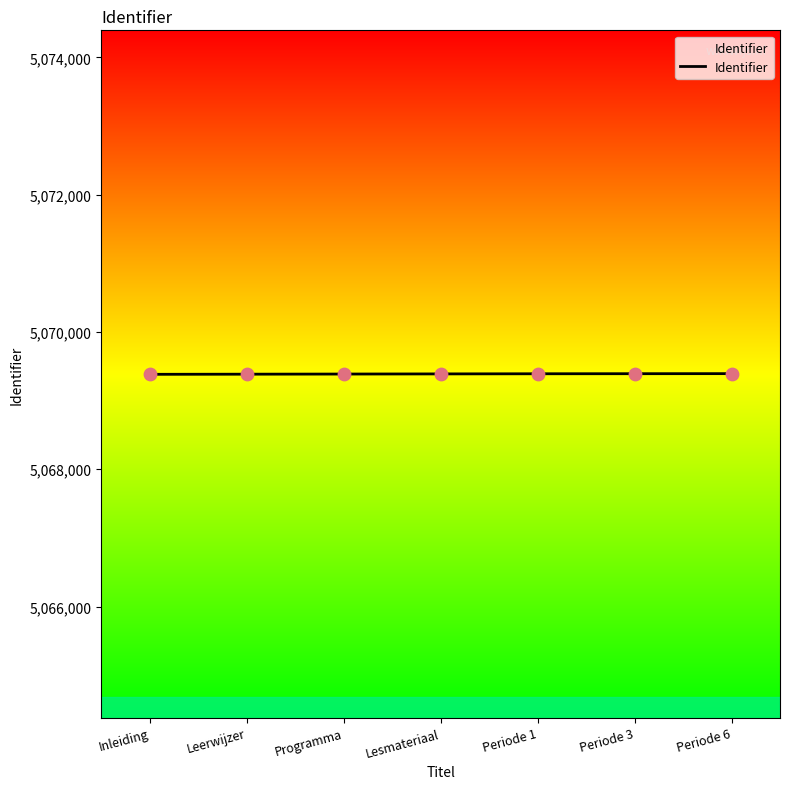

What is the ratio of the value at Lesmateriaal to the value at Programma?

1.0